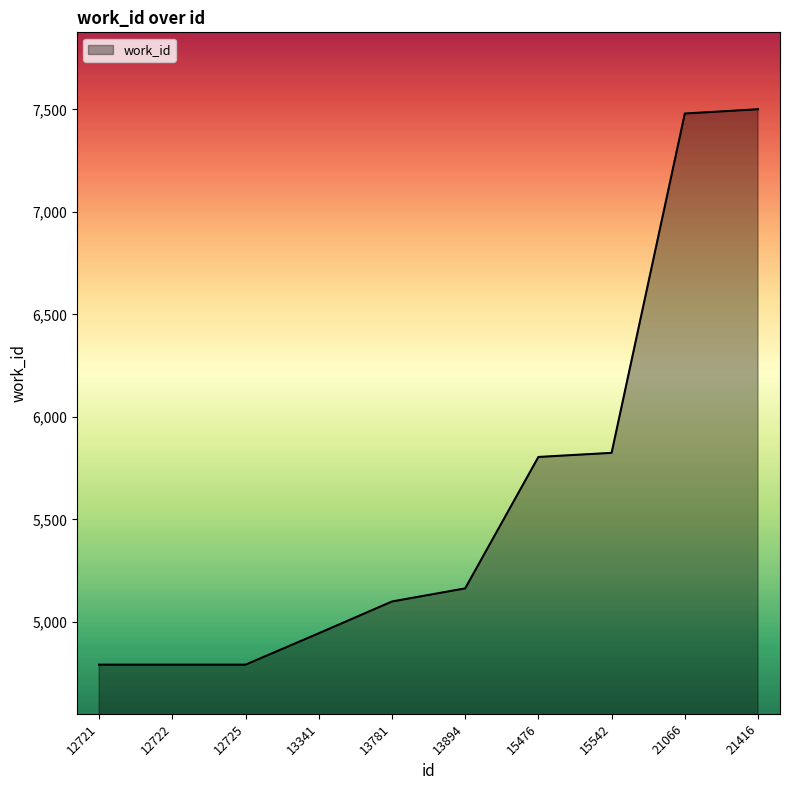

What is the change in value from 12722 to 21416?

+2709